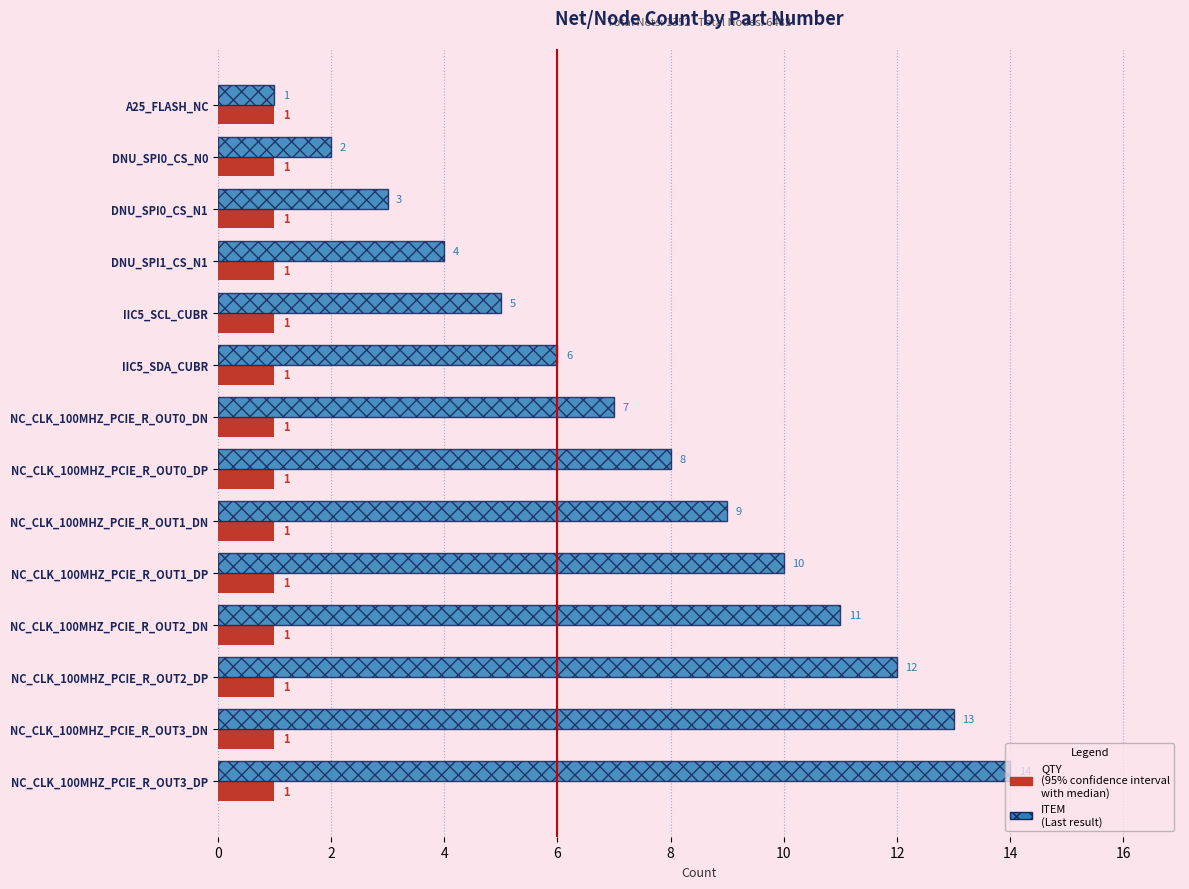

Which label corresponds to the largest value in the chart?

NC_CLK_100MHZ_PCIE_R_OUT3_DP